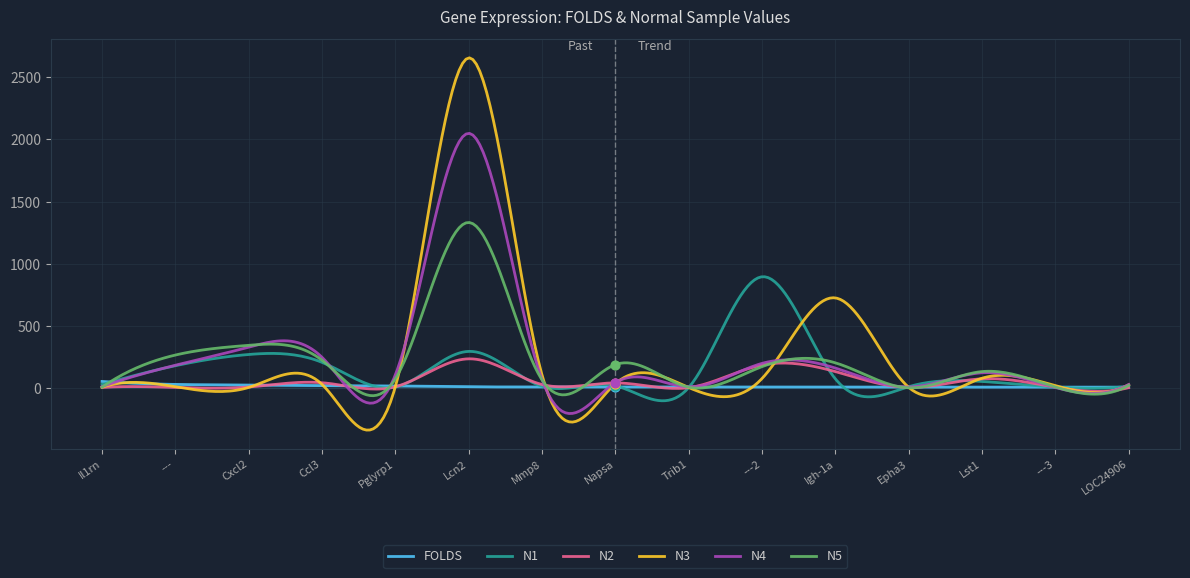

Is the value of N2 at Cxcl2 greater than the value of N5 at Napsa?

No